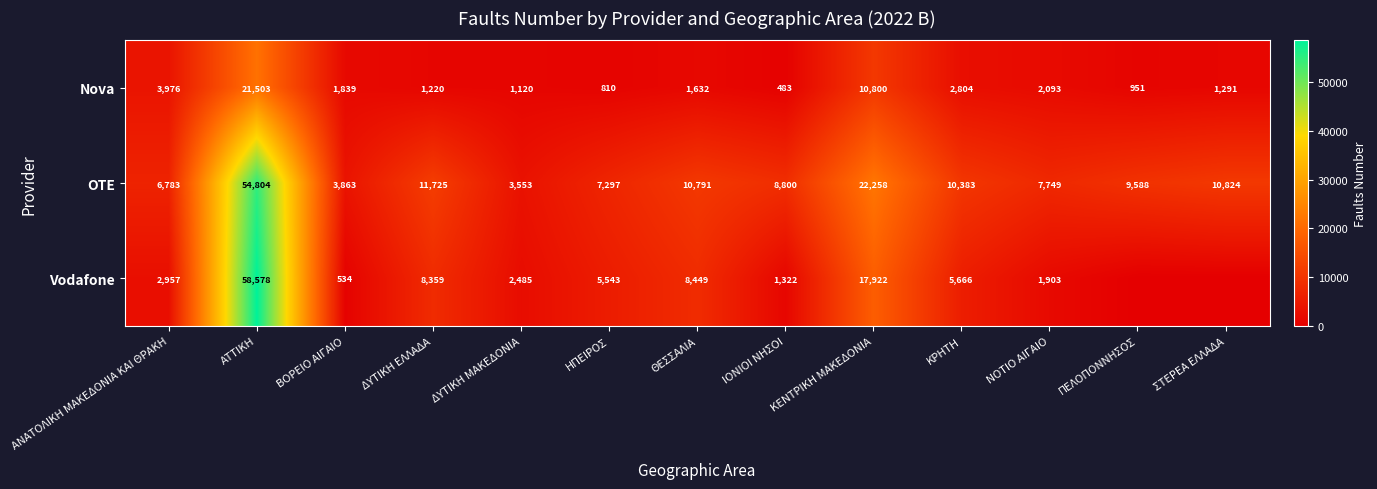

How many categories are shown in the chart?

13